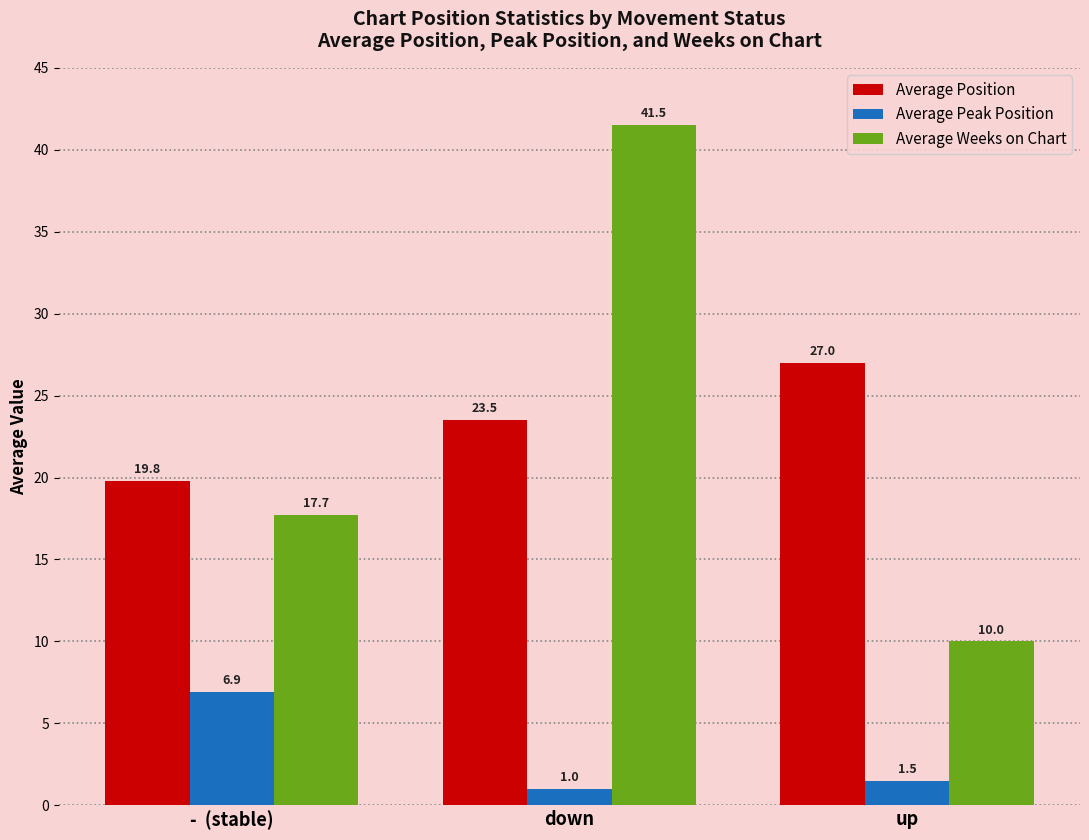

Is the value of Average Position at down greater than the value of Average Peak Position at down?

Yes